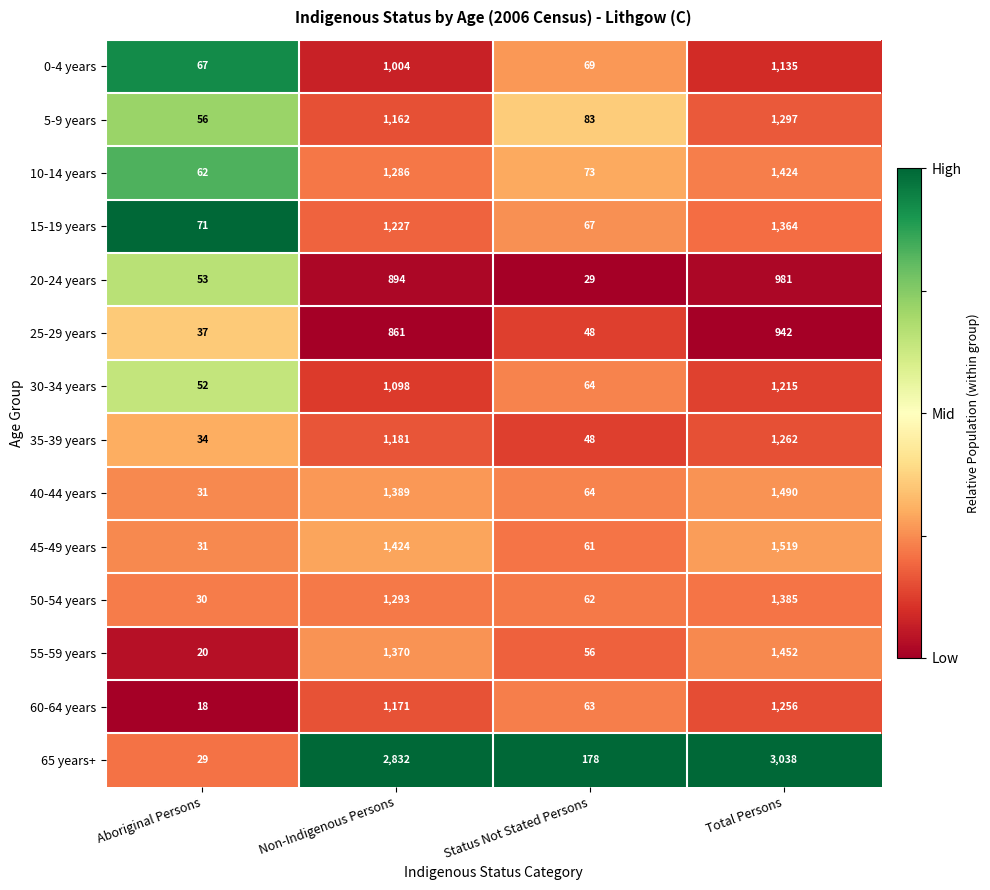

Between Aboriginal Persons and Status Not Stated Persons, which series saw the biggest shift?

65 years+